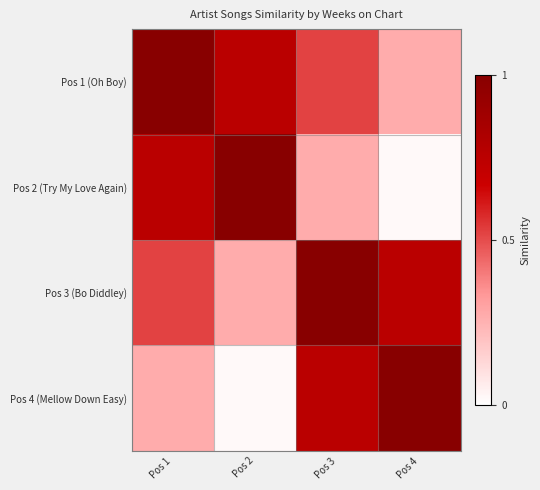

At which category is the sum across all series the highest?

Pos 1